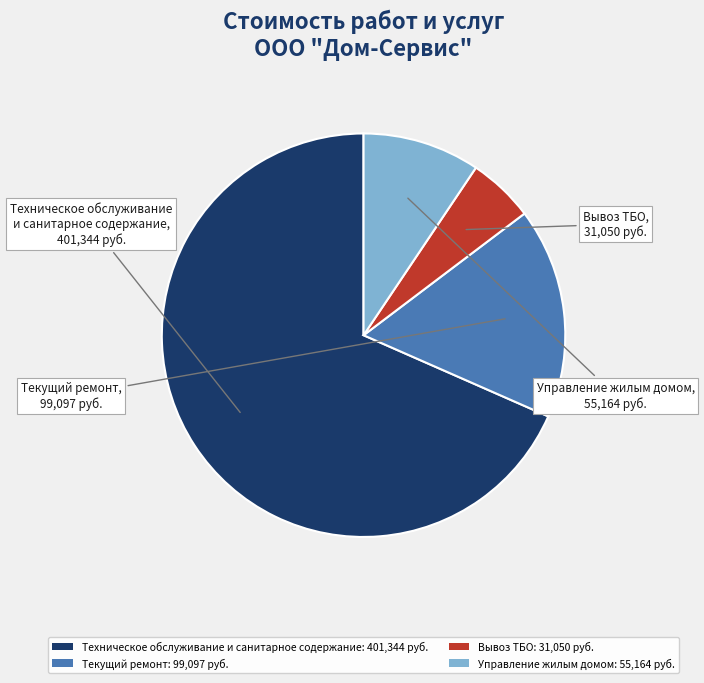

Do Управление жилым домом: 55,164 руб. and Текущий ремонт: 99,097 руб. together represent more than half of the pie?

No